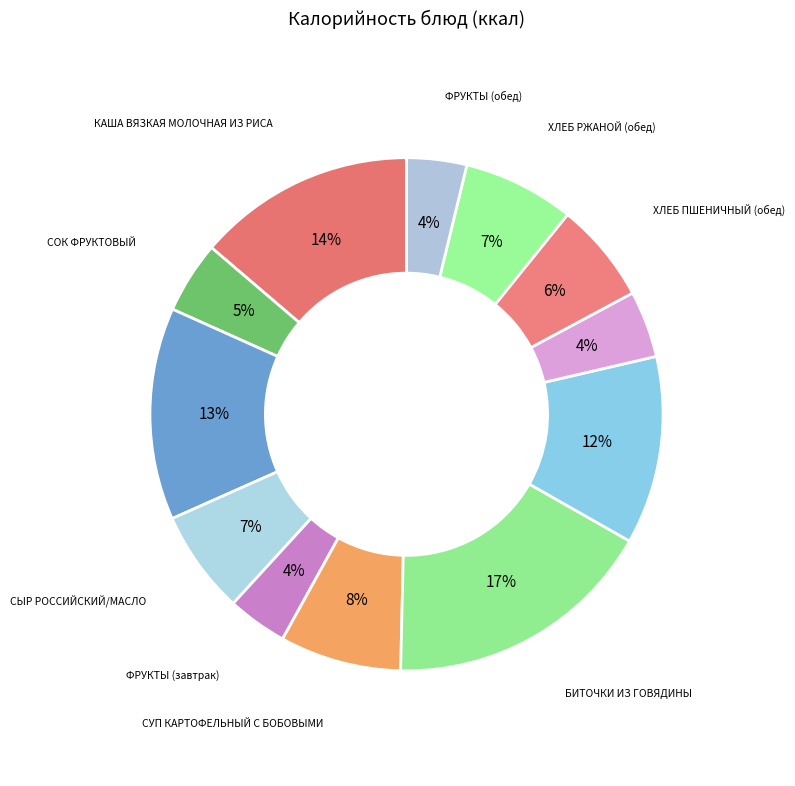

Which category has the biggest portion of the pie?

БИТОЧКИ ИЗ ГОВЯДИНЫ